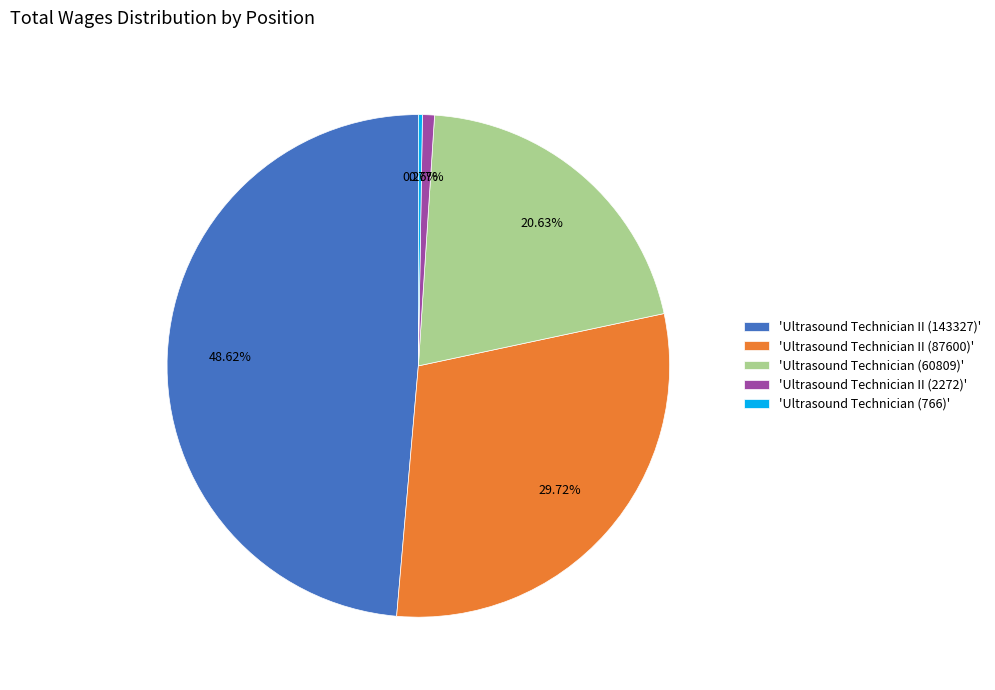

Do 'Ultrasound Technician II (87600)' and 'Ultrasound Technician II (143327)' together represent more than half of the pie?

Yes